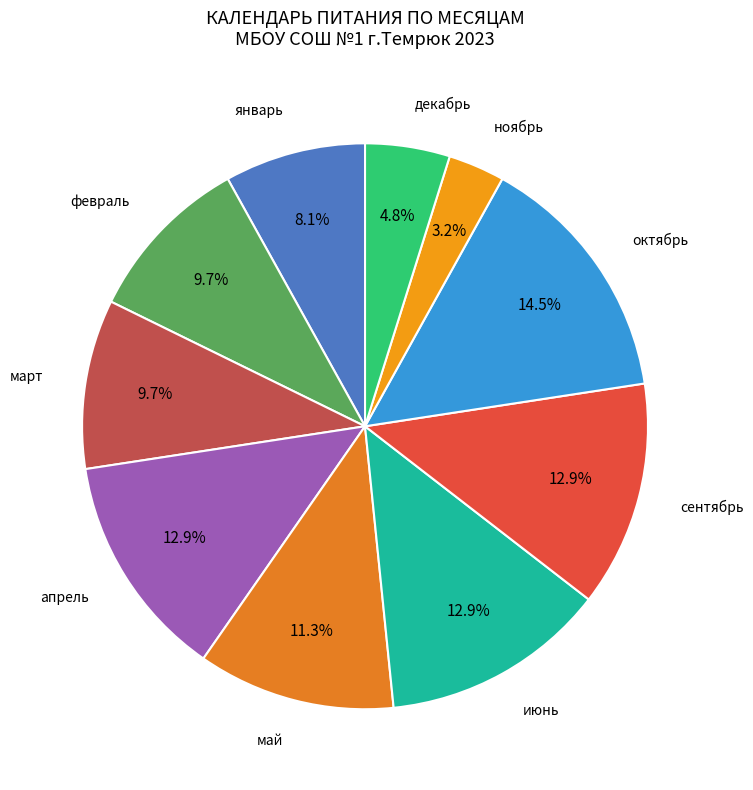

Count the number of slices in the pie.

10